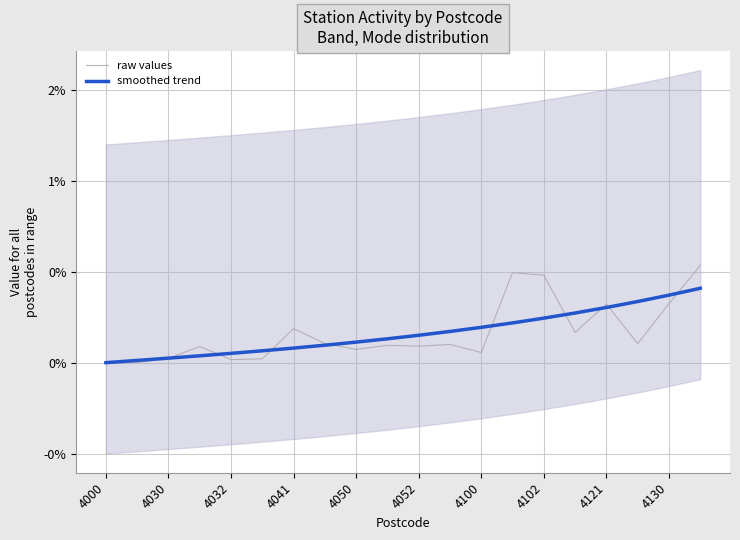

Is the value of raw values at 13 greater than the value of smoothed trend at 4041?

Yes